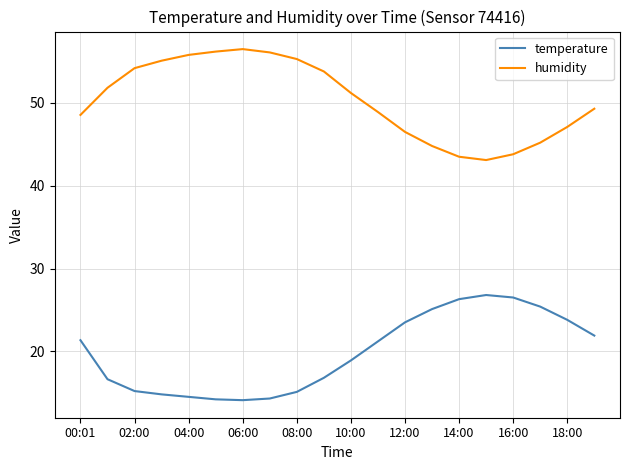

Rank the series by their maximum value, from highest to lowest.

humidity, temperature